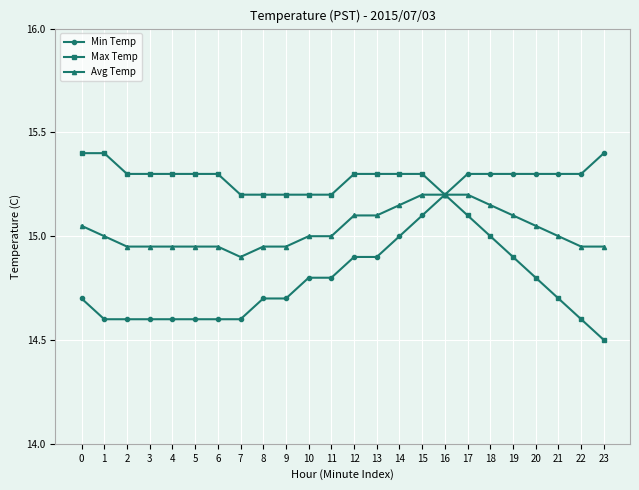

Is it true that Max Temp equals 10.1 at 4?

False